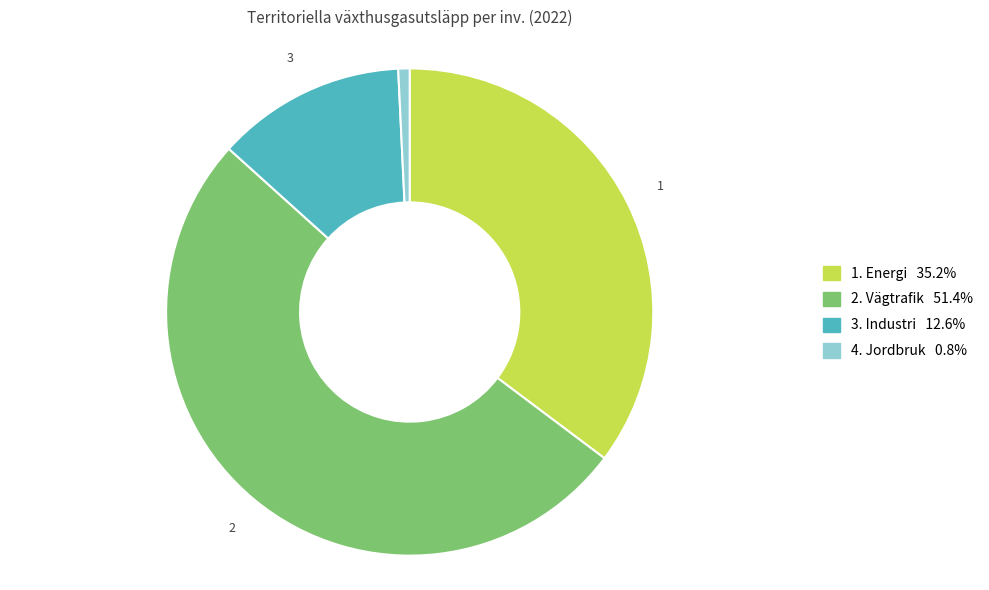

Is there a majority slice in this chart?

Yes